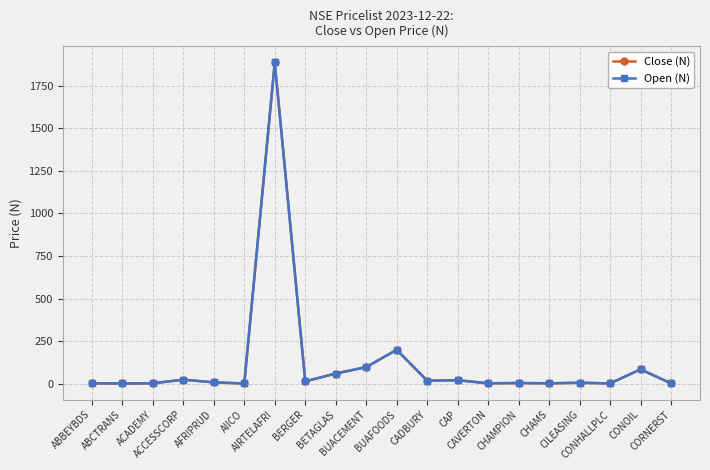

Between BETAGLAS and CONHALLPLC, which series saw the biggest shift?

Close (N)